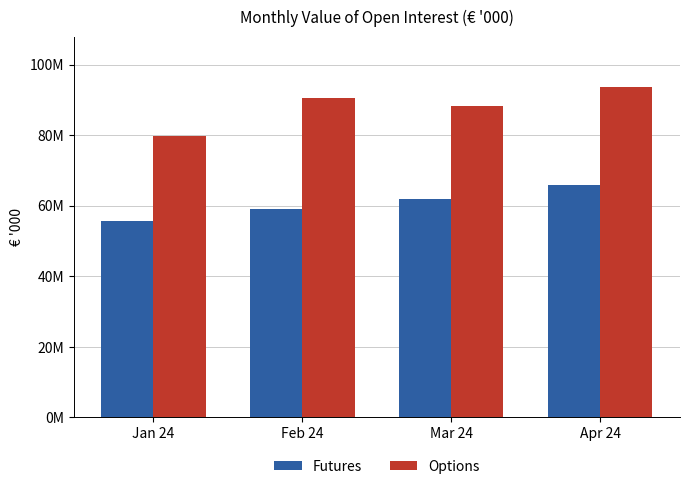

Reading right to left, transcribe all the data shown in this chart.

Futures: Apr 24=65803766.5	Mar 24=61817520.8	Feb 24=59075928.0	Jan 24=55749801.0
Options: Apr 24=93755976.8	Mar 24=88200165.4	Feb 24=90411250.4	Jan 24=79730710.1